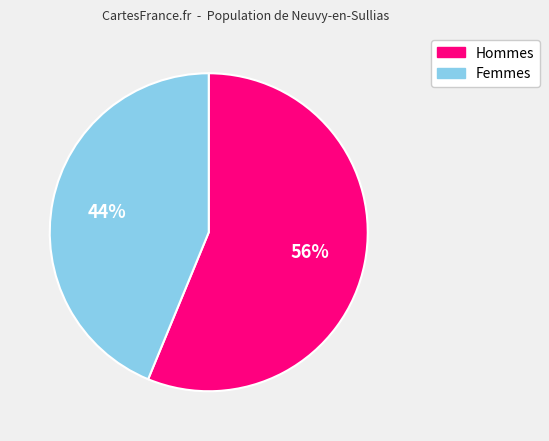

To the nearest percent, what is the difference between the largest and smallest slice percentages?

12%